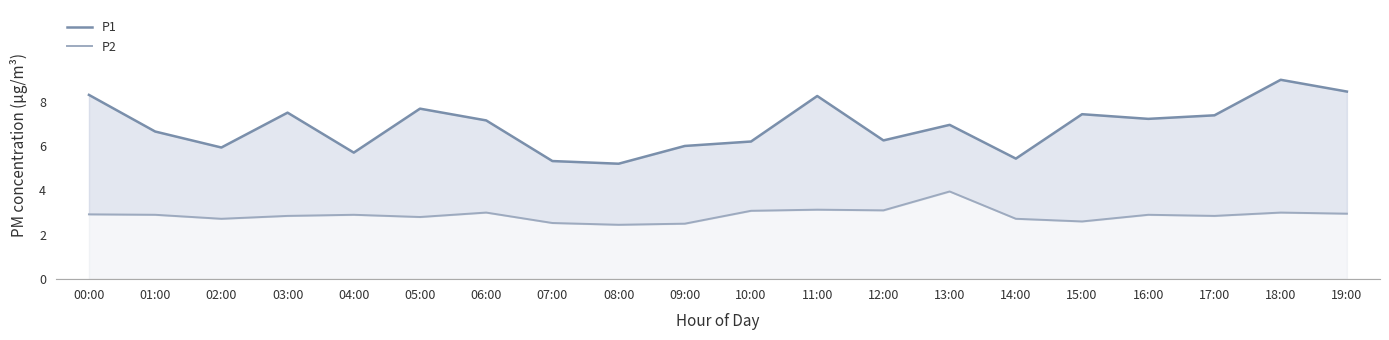

Is the value of P2 at 11:00 greater than the value of P1 at 13:00?

No